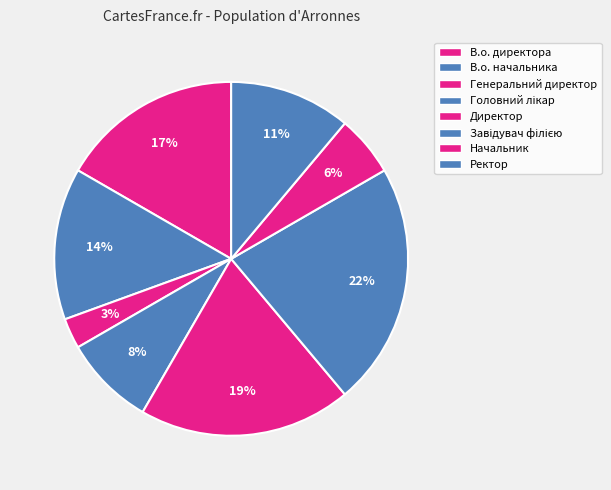

Count the number of slices in the pie.

8